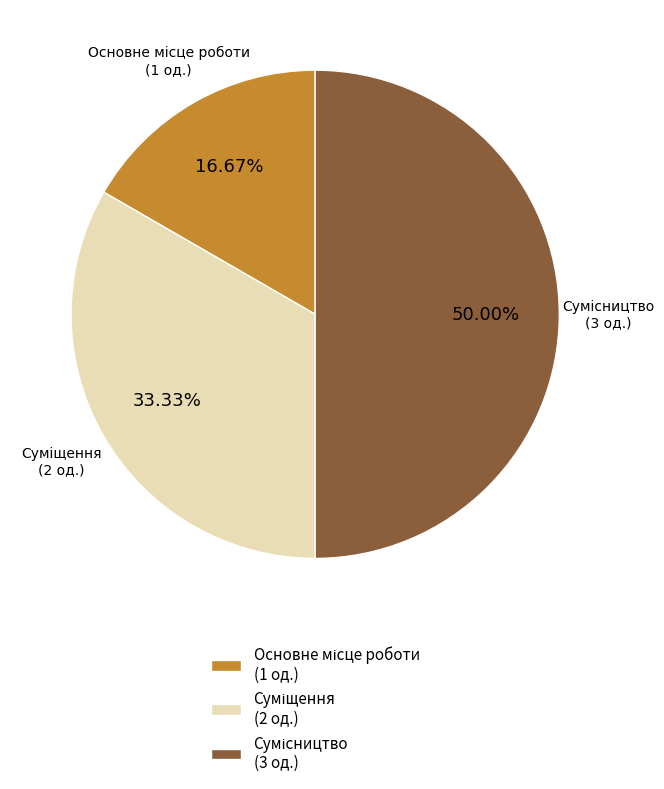

What percentage is NOT represented by Основне місце роботи?

83.3%